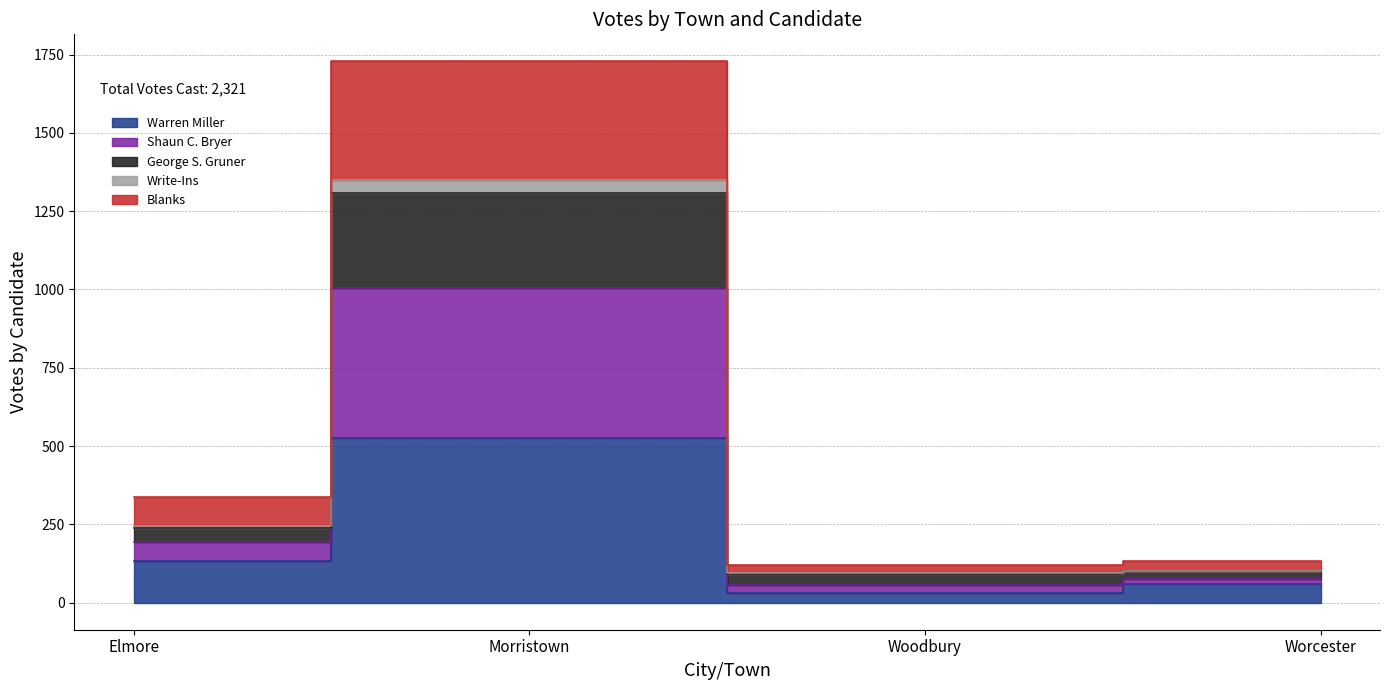

How many interior local peaks does the Write-Ins series have?

1